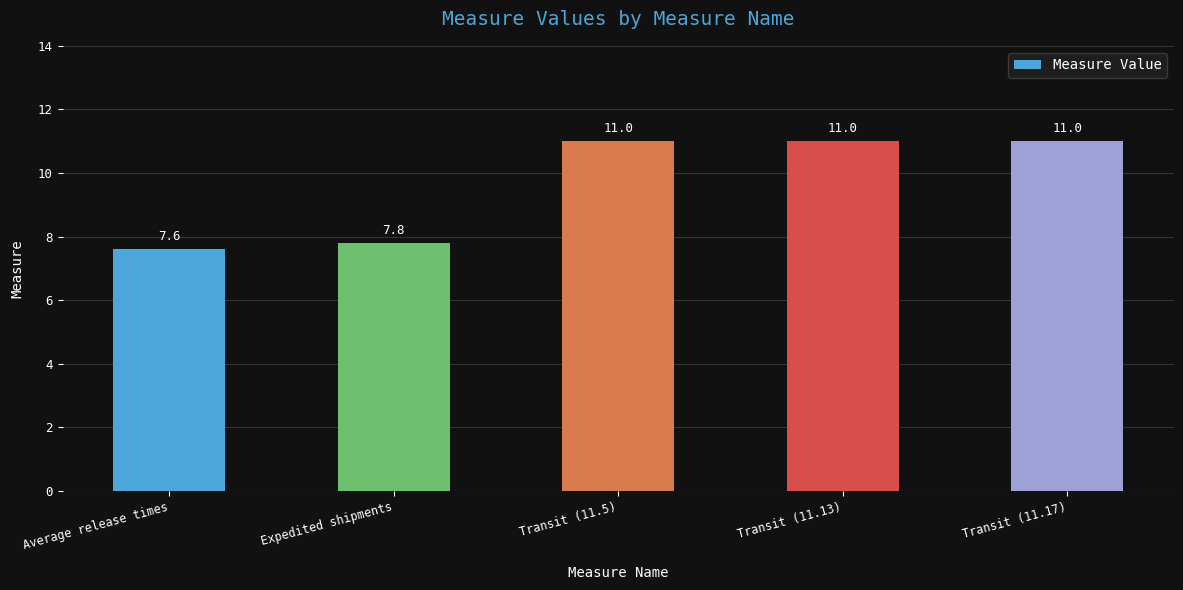

True or false: the data shows 16.0 at Transit (11.5).

False